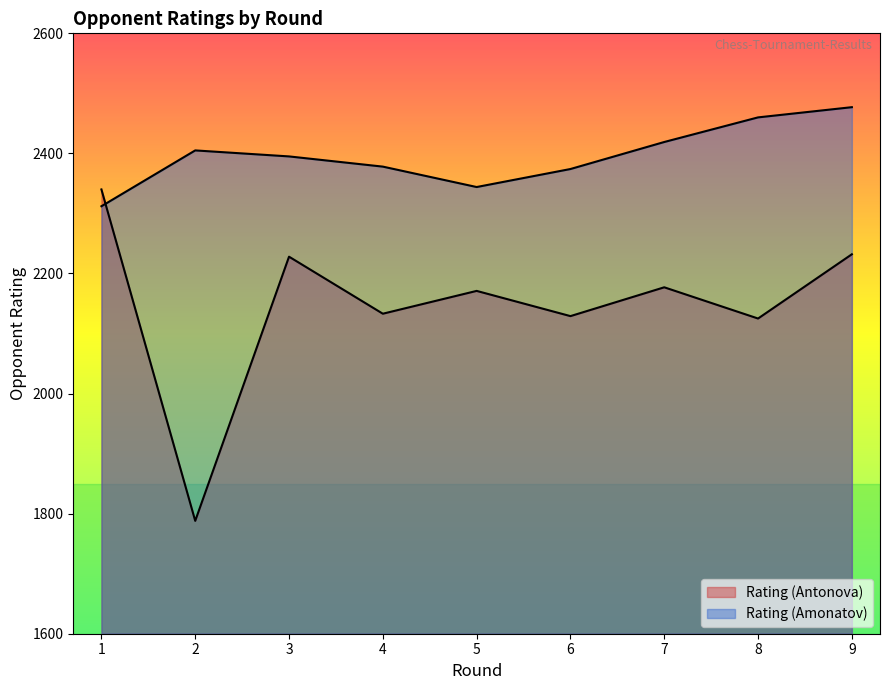

How many lines are shown in the chart?

2